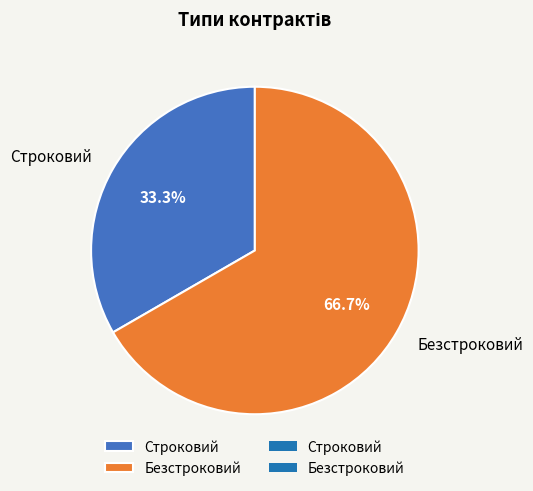

Does Строковий represent more than half of the total?

No